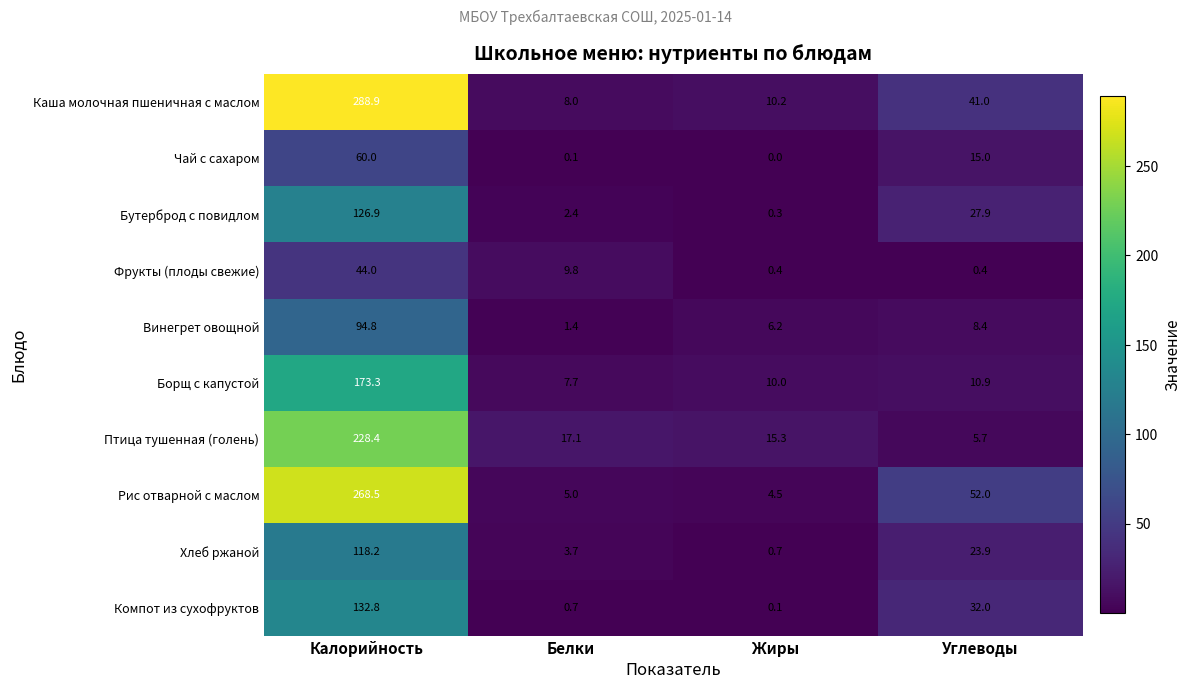

What is the difference between the maximum and minimum values in the Чай с сахаром series?

60.0